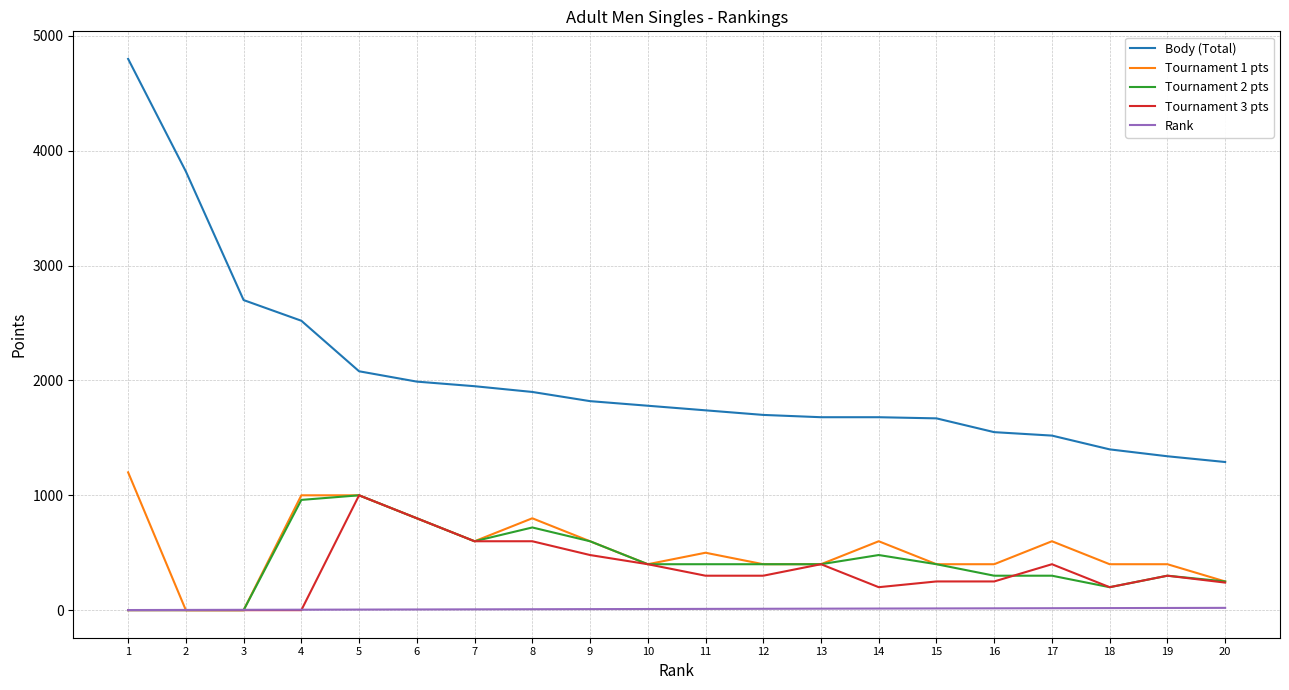

Where is Tournament 2 pts nearest to the value 500?

14